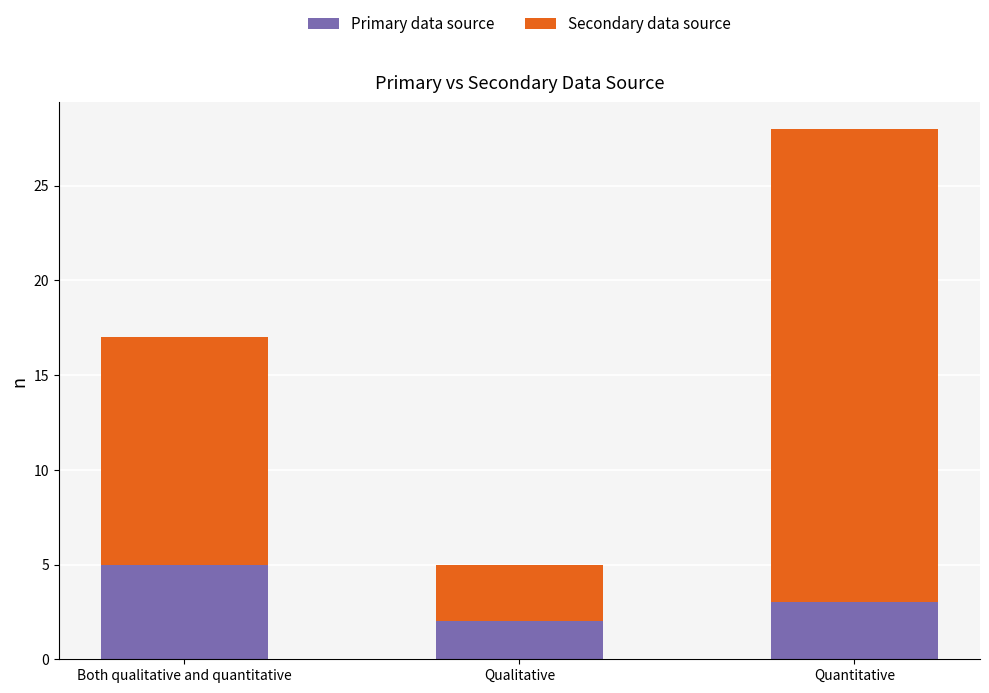

The Primary data source series shows 3 at Qualitative. True or false?

False